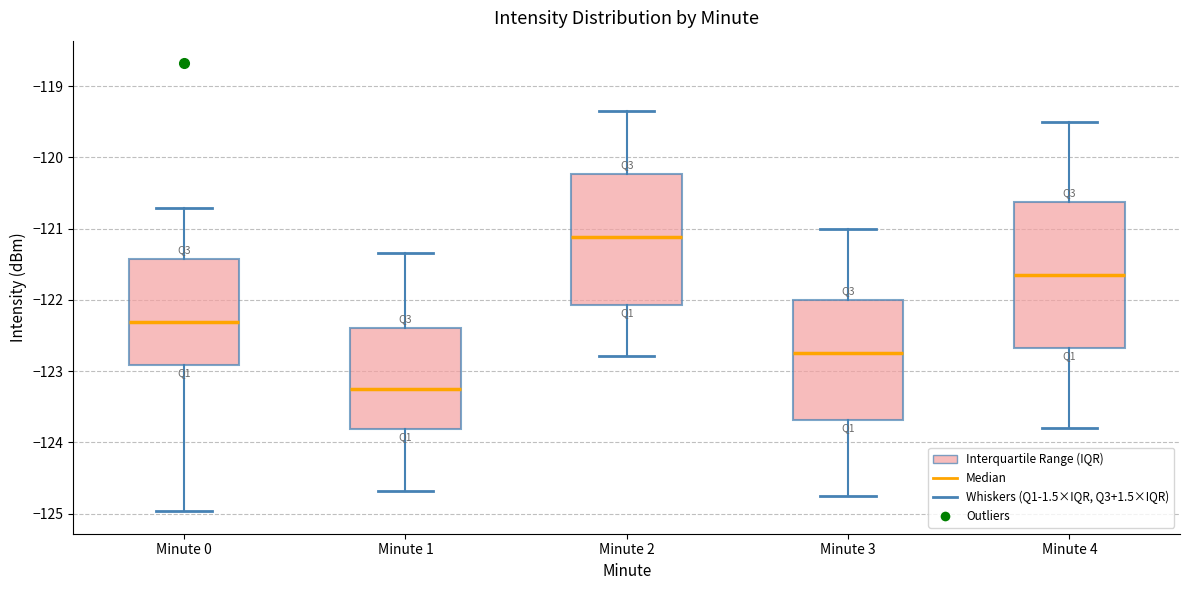

Which box is the tallest, from its lower edge to its upper edge?

Minute 4